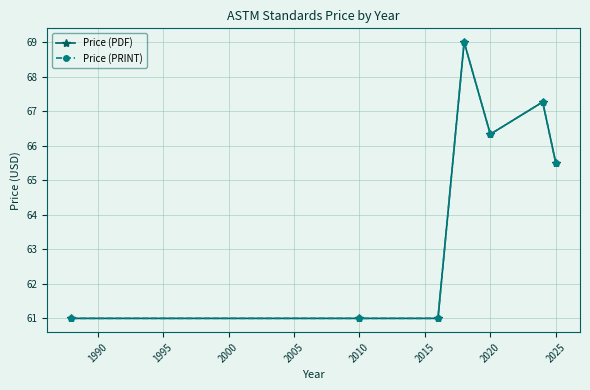

What is the sum of all Price (PDF) values?

451.1